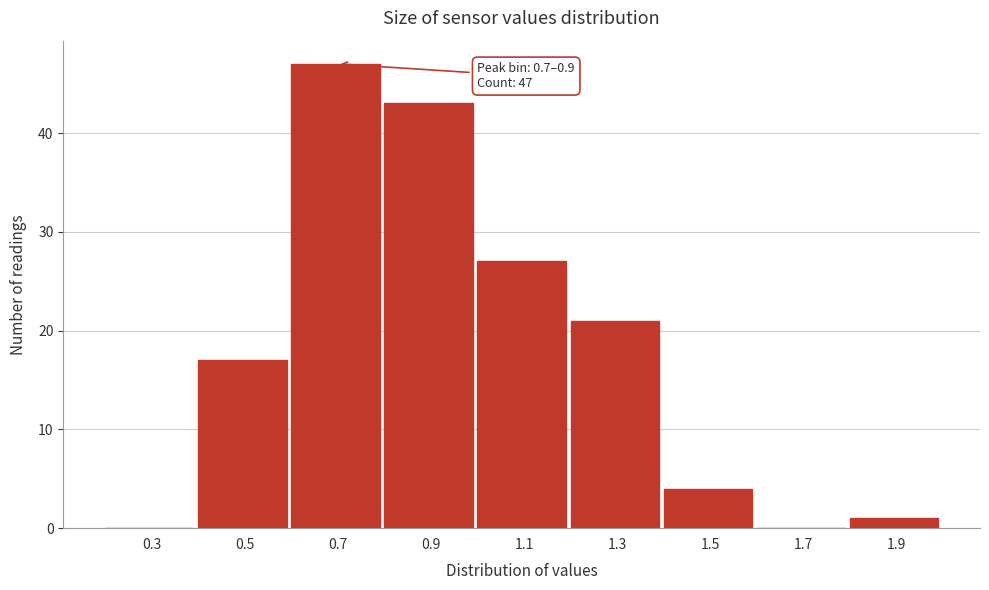

Reading right to left, what are all the values shown in this chart?

1.9=1	1.7=0	1.5=4	1.3=21	1.1=27	0.9=43	0.7=47	0.5=17	0.3=0